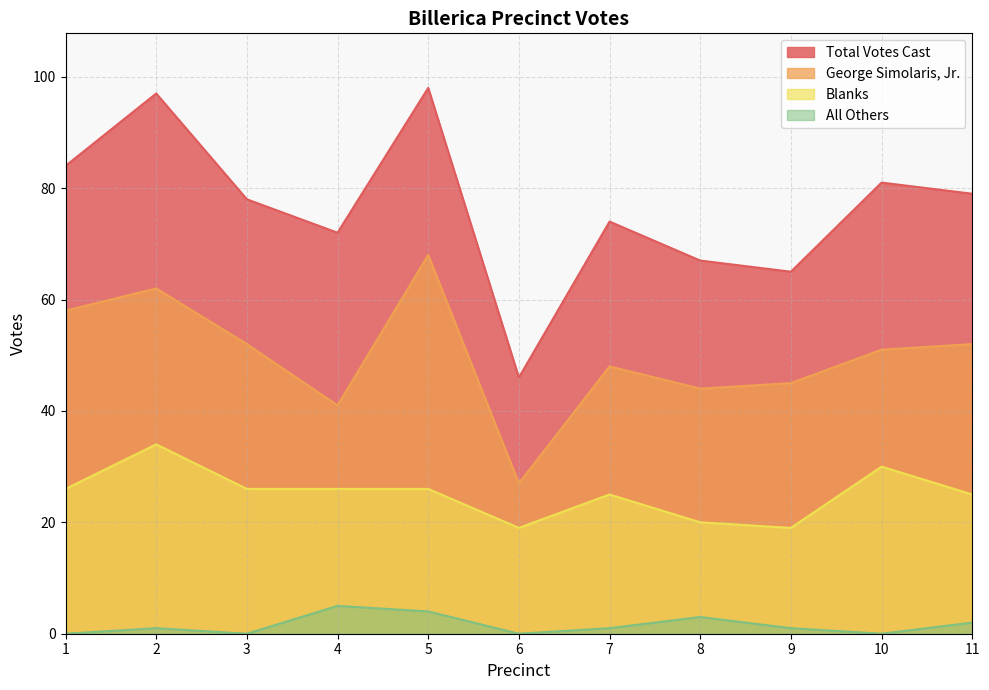

What is the maximum value shown in the chart?

98